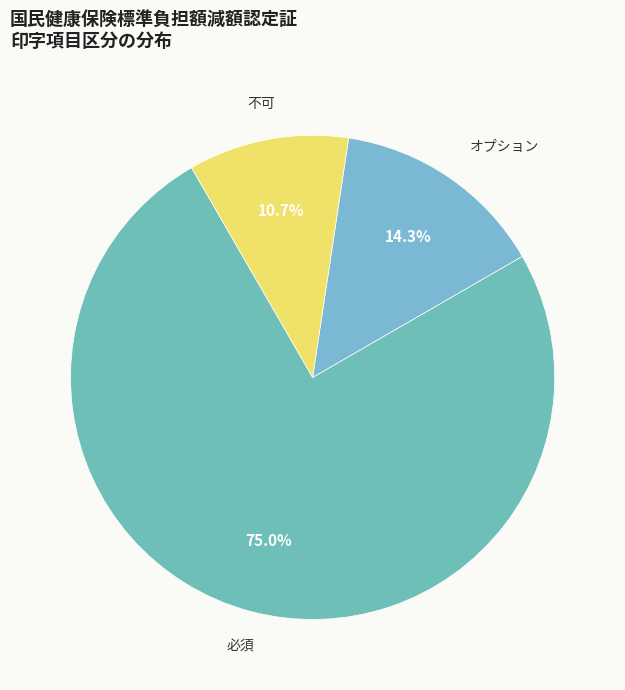

To the nearest percent, what portion does オプション represent?

14%